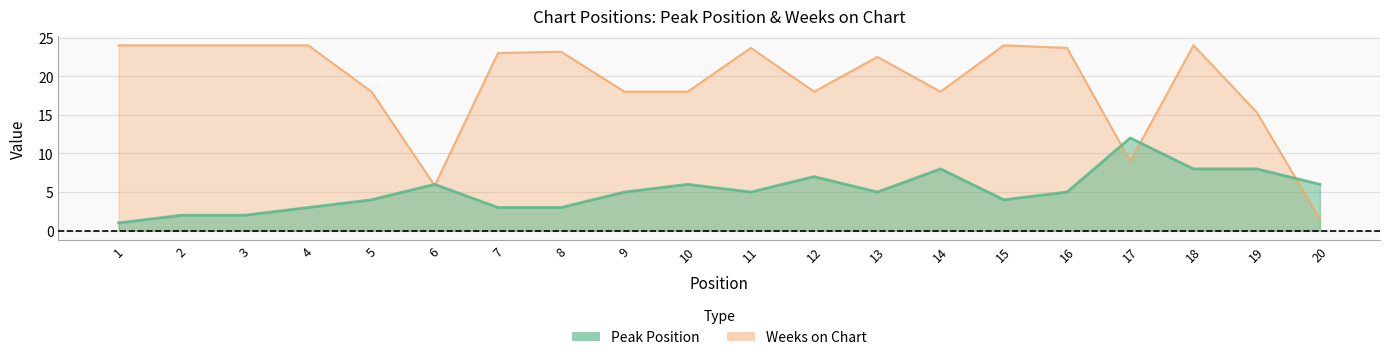

How many lines are shown in the chart?

2